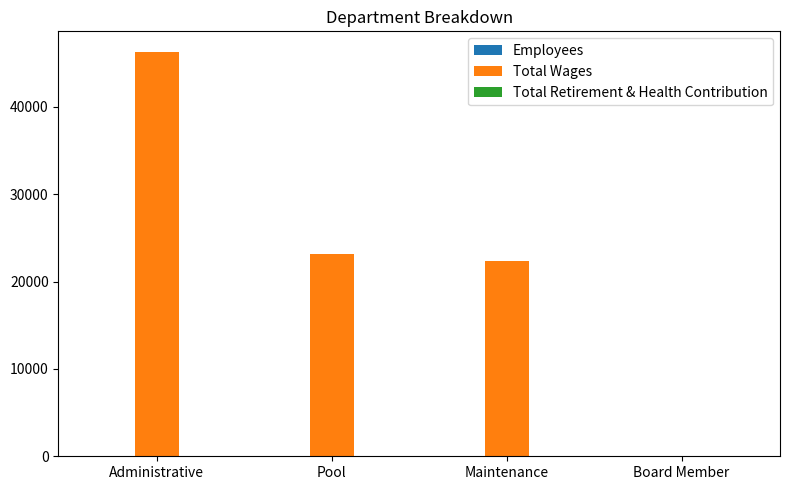

Which series has the largest total across all categories?

Total Wages